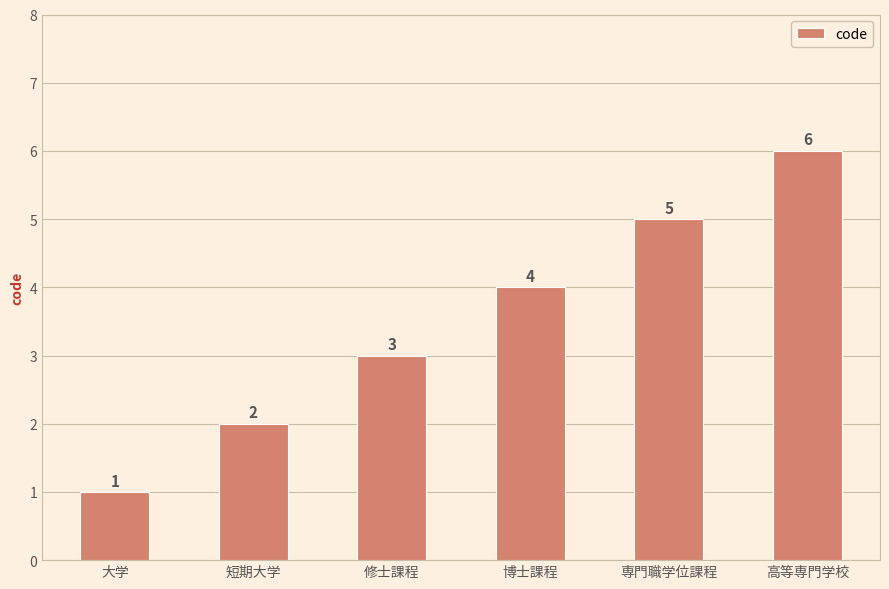

List the labels in order of value, largest first.

高等専門学校, 専門職学位課程, 博士課程, 修士課程, 短期大学, 大学